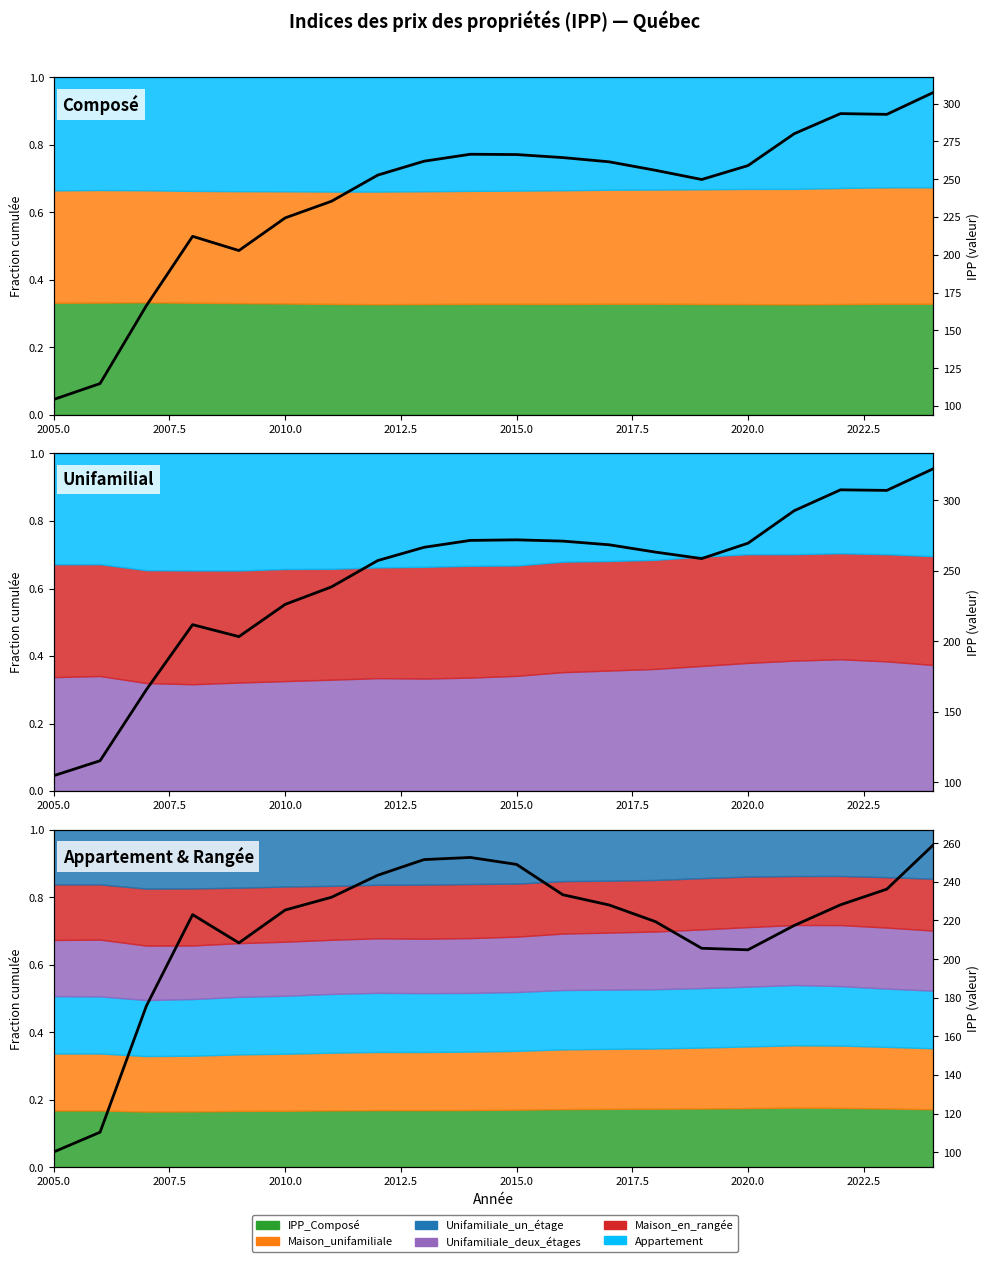

Which series has the widest spread of values?

Maison_unifamiliale